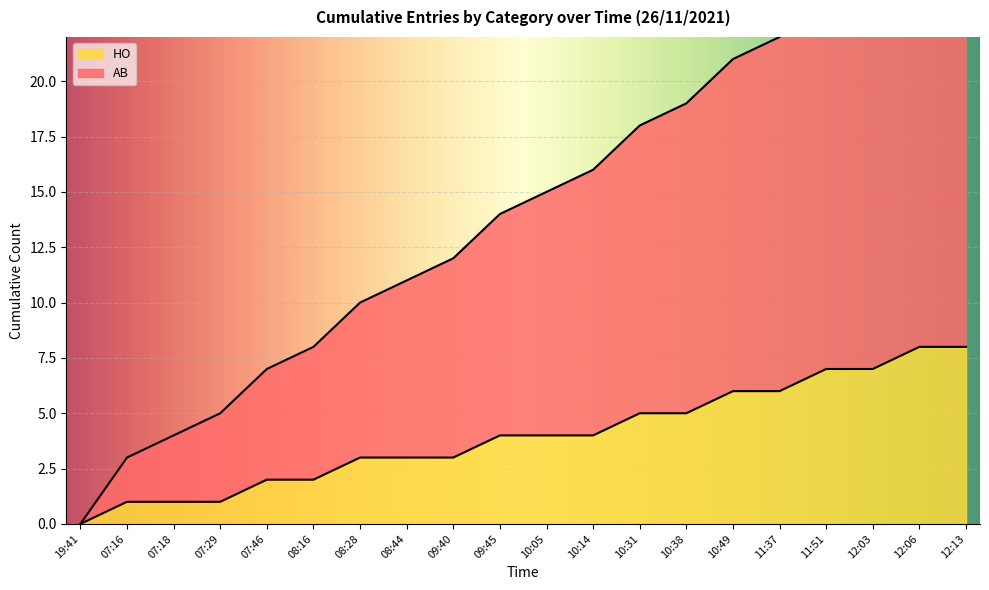

Between 08:28 and 19:41, which is larger?

08:28